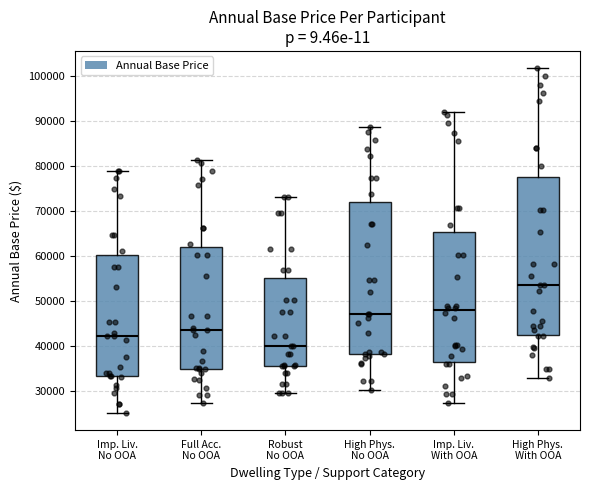

Where does the lower whisker of the box for Full Acc. No OOA end on the y-axis? The values are not printed on the chart, so give them approximately, as read against the axis.

27000